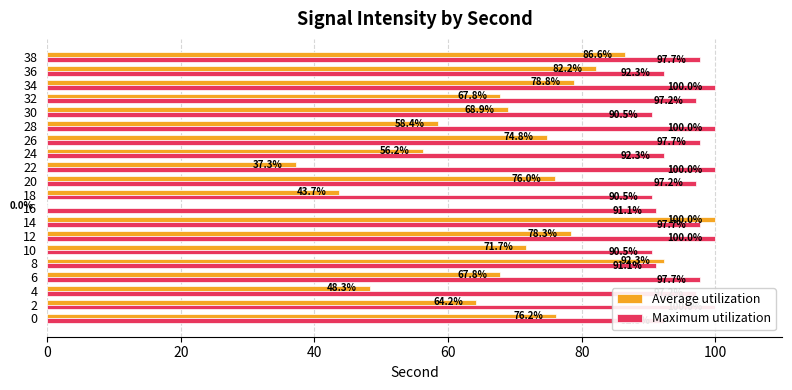

What is the highest value of the Average utilization series?

100.0